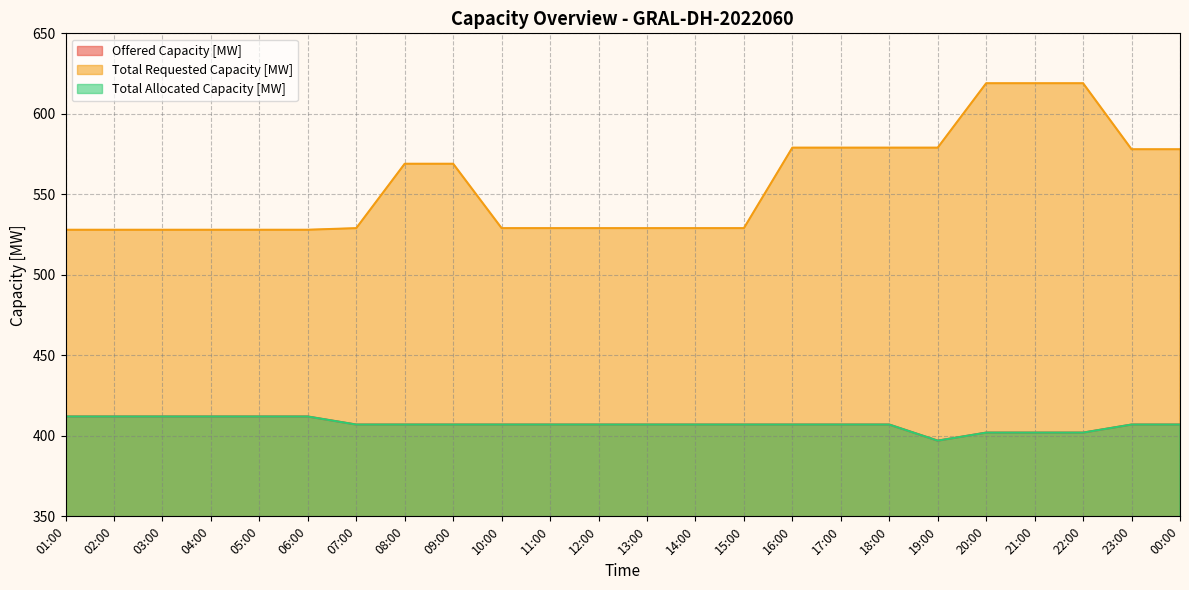

Is the value of Total Requested Capacity [MW] at 10:00 greater than the value of Offered Capacity [MW] at 12:00?

Yes